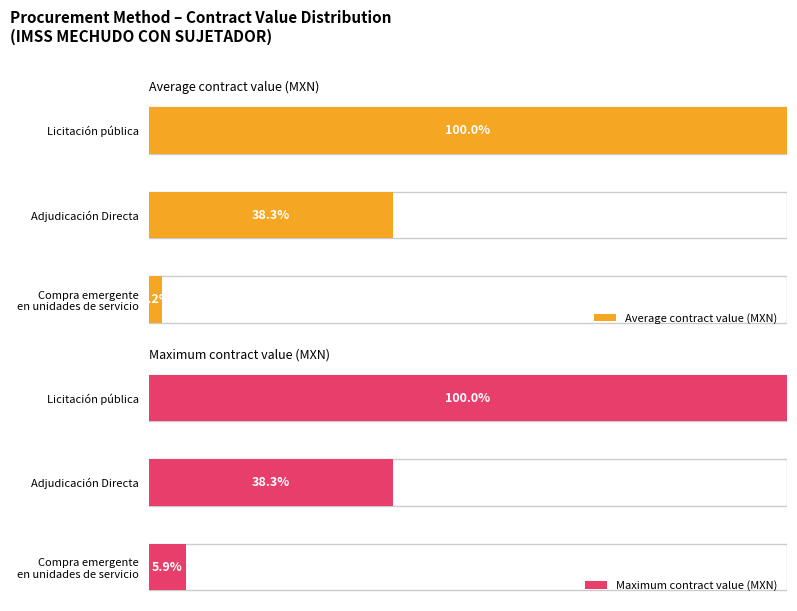

How many groups of bars are there?

3